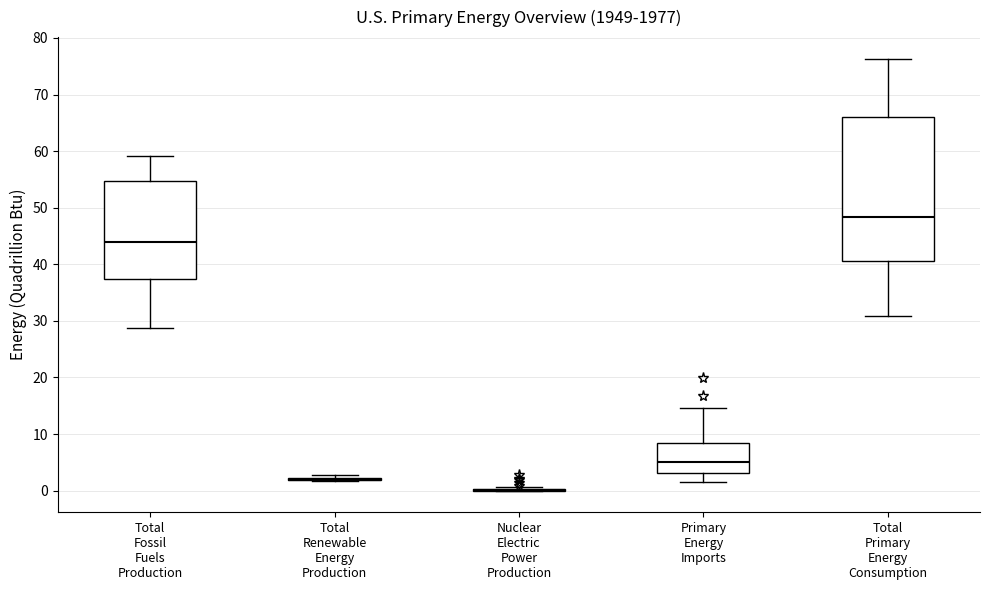

Comparing the boxes themselves (not the whiskers), which one is the tallest?

Total Primary Energy Consumption